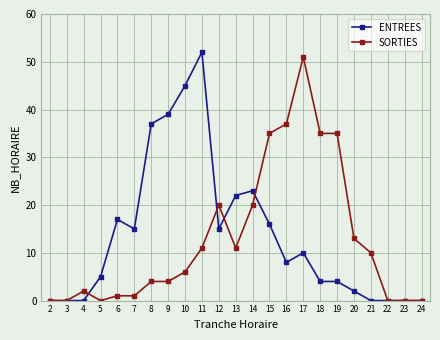

At which label does ENTREES first exceed 8?

6